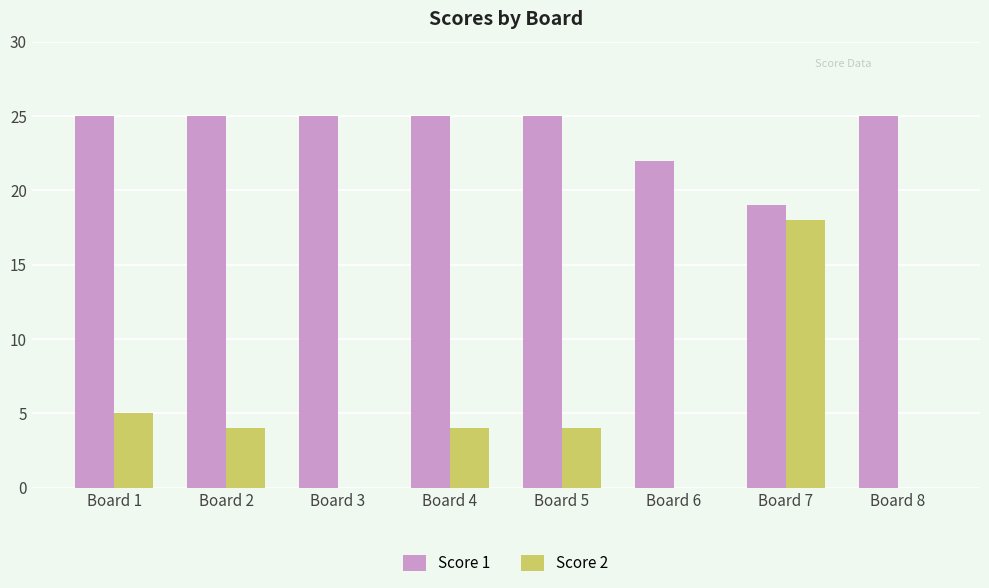

Is the value of Score 2 at Board 1 greater than the value of Score 1 at Board 3?

No